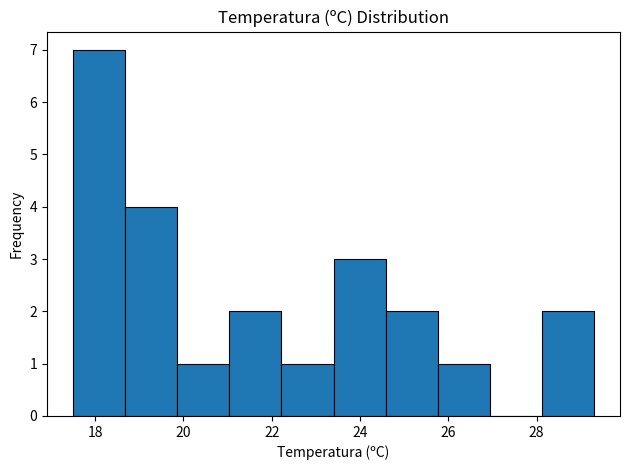

Which range on the x-axis has the tallest bar?

17.50 to 18.68